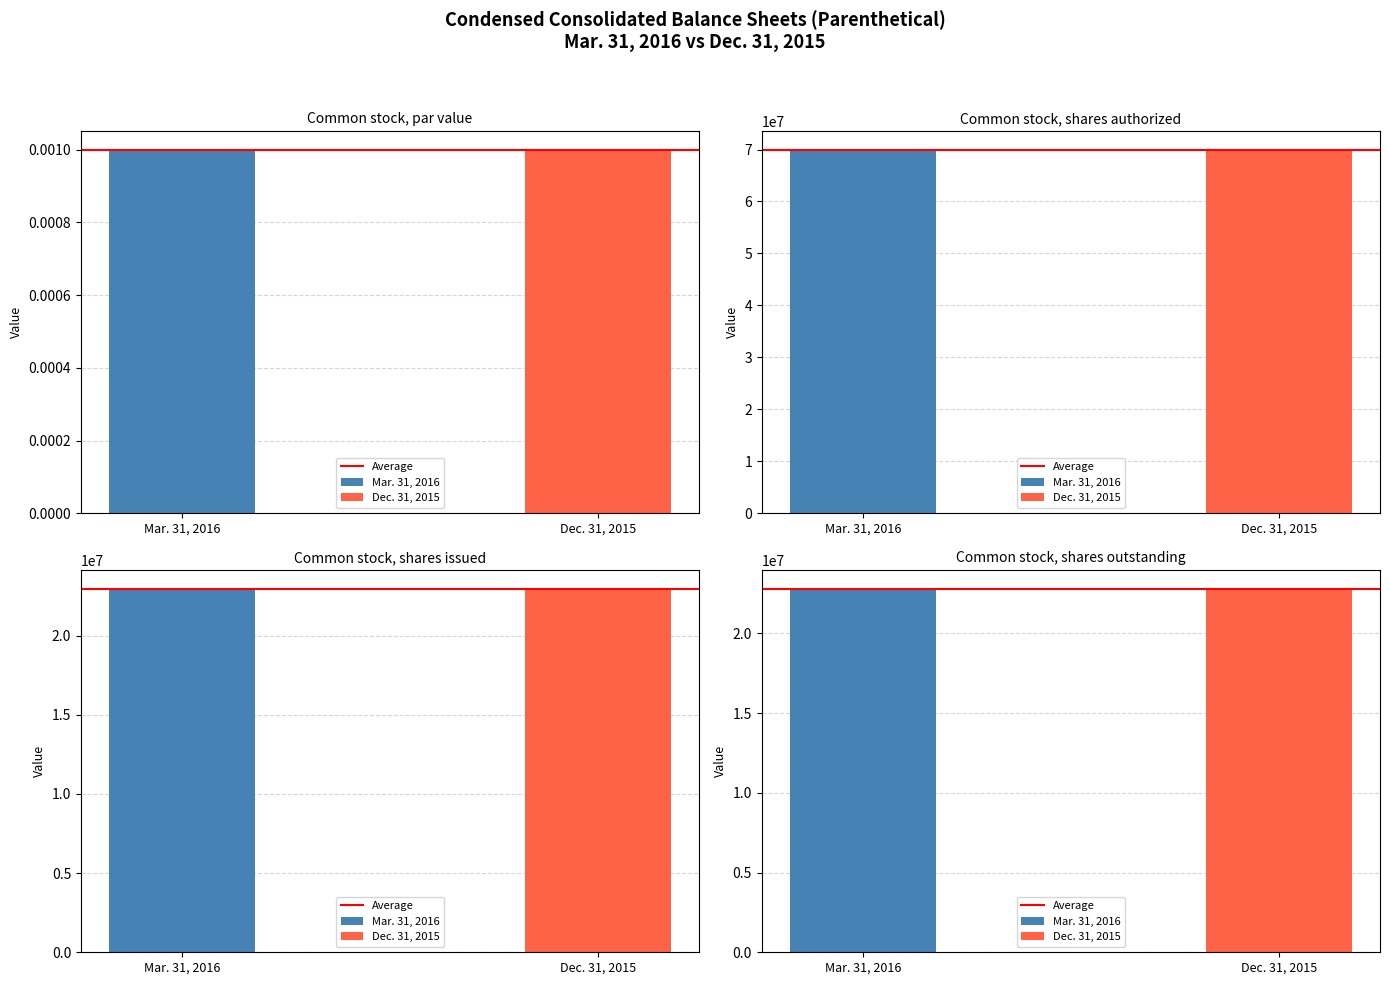

Rank the series by their maximum value, from lowest to highest.

Mar. 31, 2016, Dec. 31, 2015